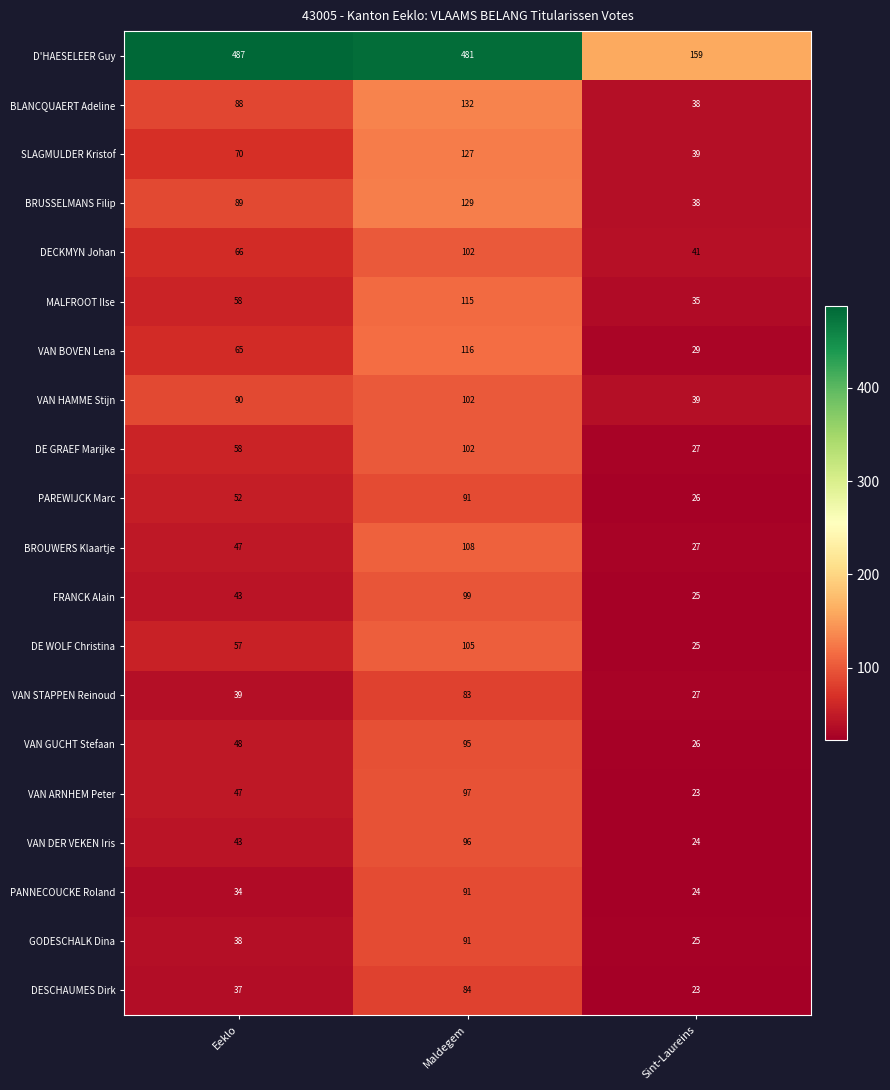

Which series has the largest total across all categories?

D'HAESELEER Guy